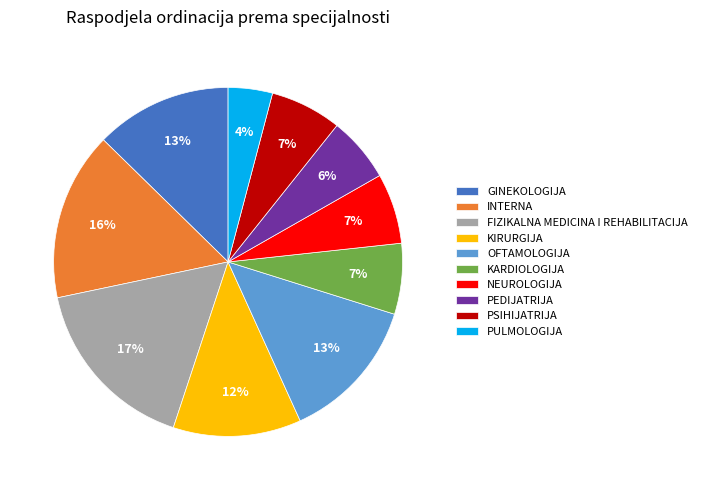

Count the number of slices in the pie.

10